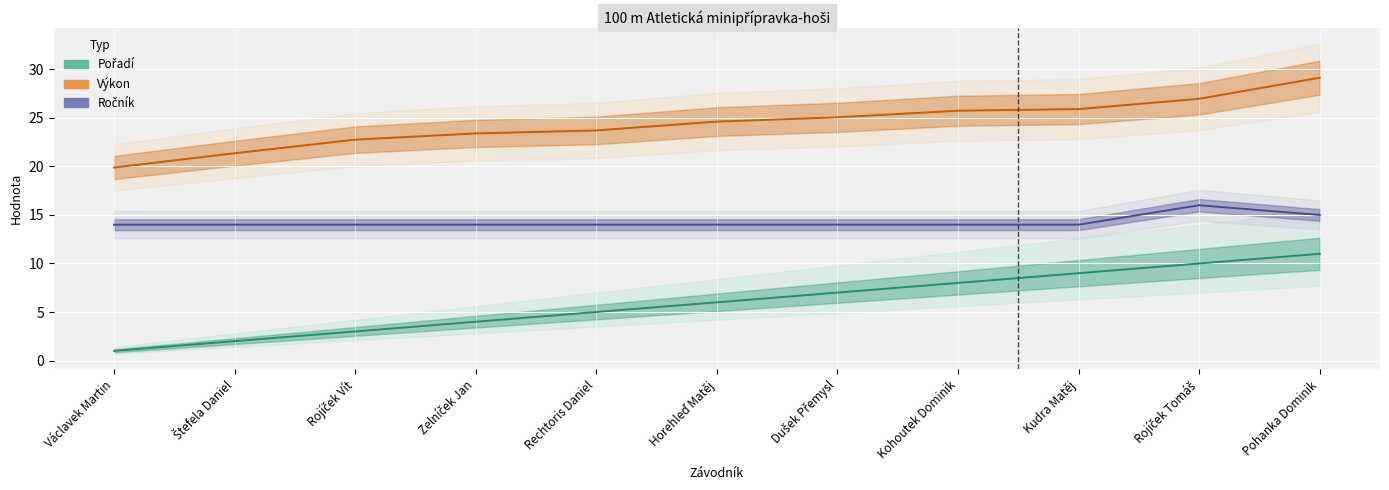

True or false: Pořadí has more than 1 interior local peaks.

False